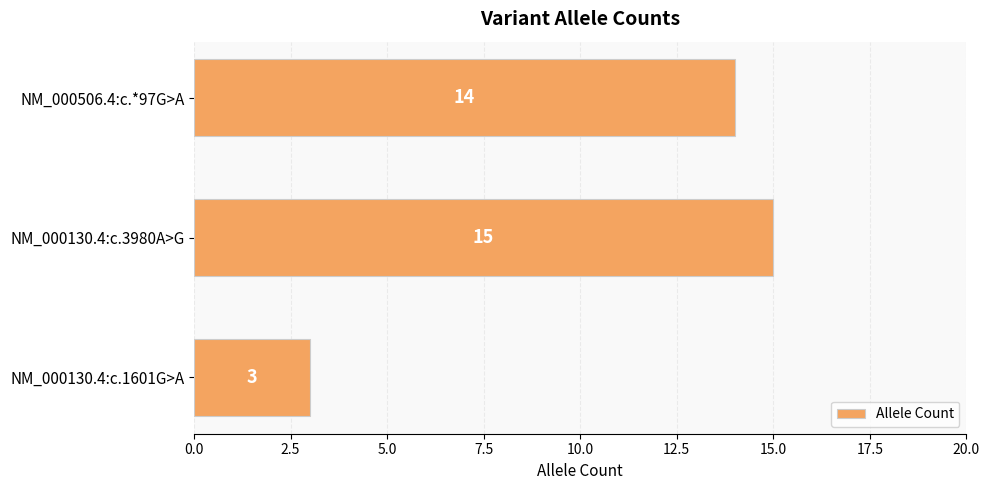

How many data points are less than 14?

1